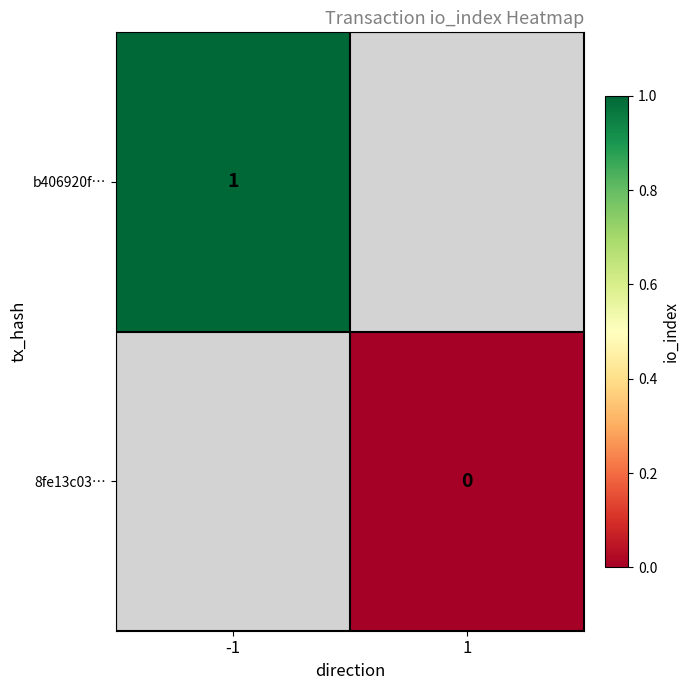

The value of b406920f… at -1 is 1. True or false?

True